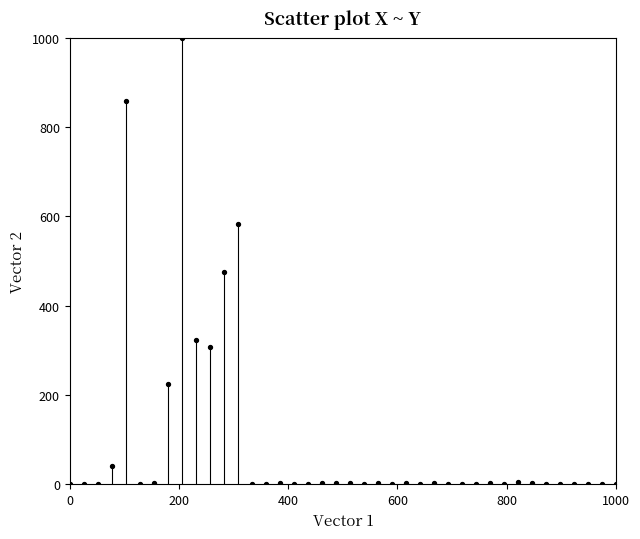

What Y value in the scatter plot is closest to 500?

474.4